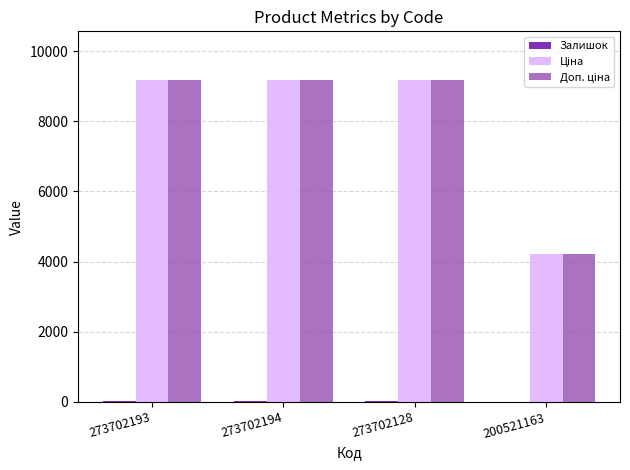

What is the maximum value shown in the chart?

9185.9